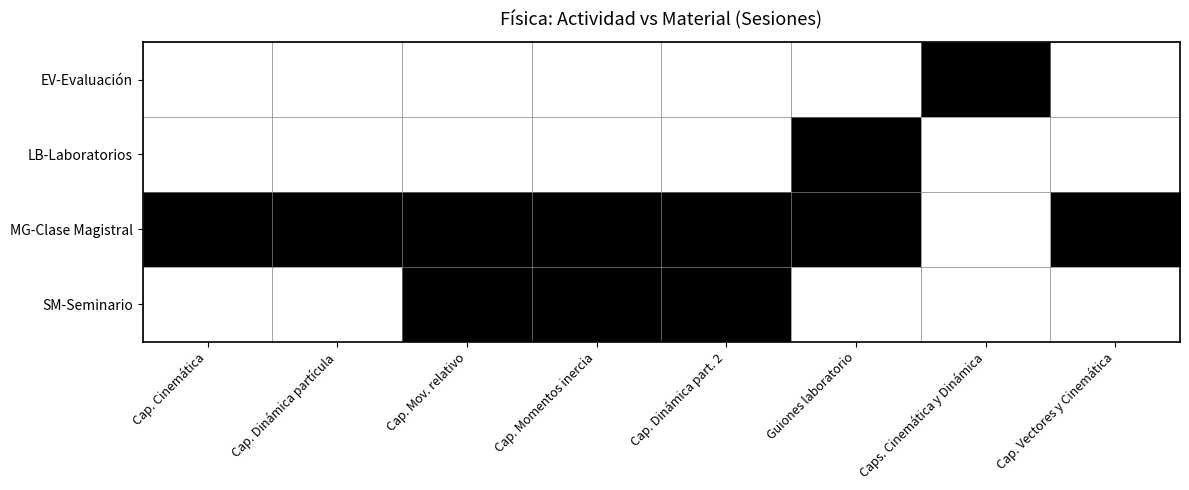

Which has a higher value, Cap. Momentos inercia or Cap. Vectores y Cinemática?

Cap. Momentos inercia